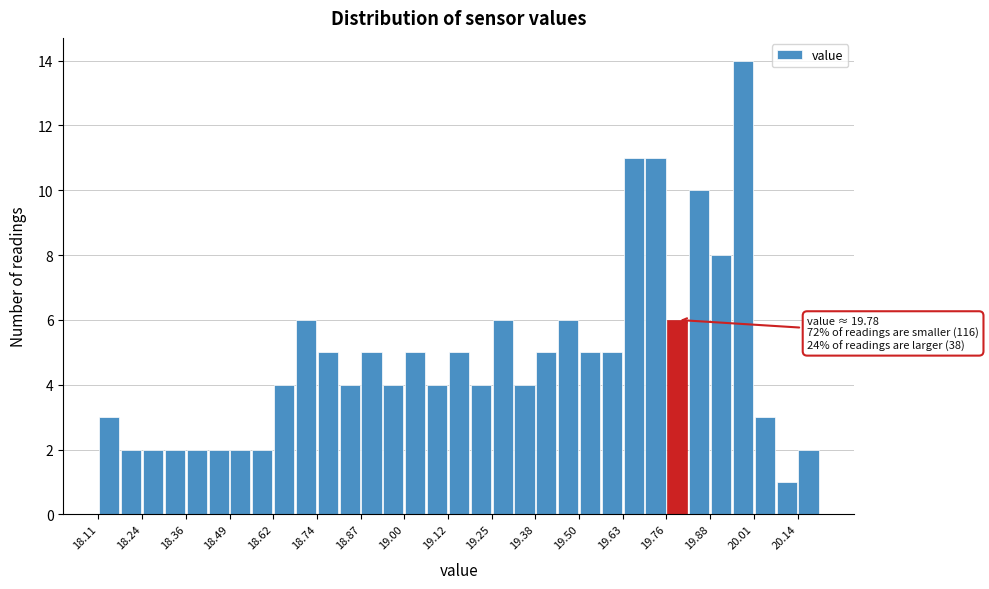

Around what value on the x-axis is the tallest bar? Give the approximate position of its centre, as read against the axis.

19.98